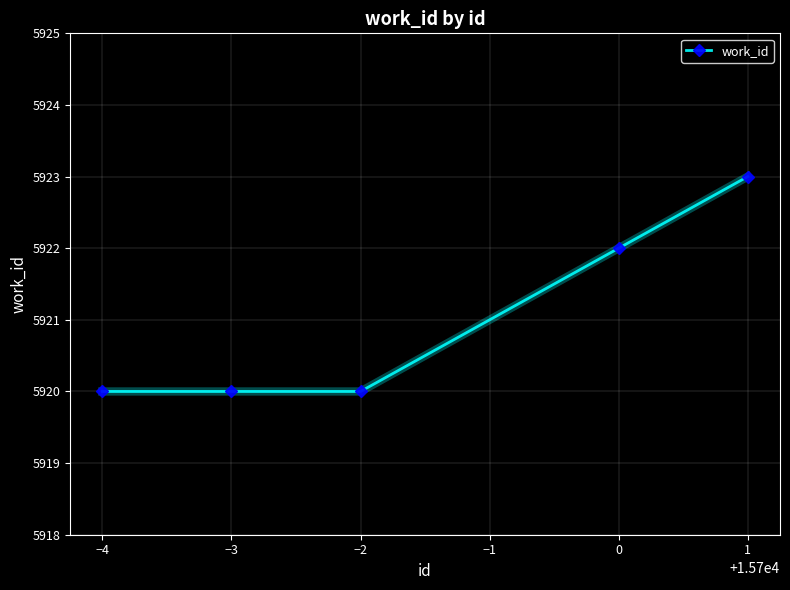

Reading left to right, what are all the values shown in this chart?

5920	5920	5920	5922	5923